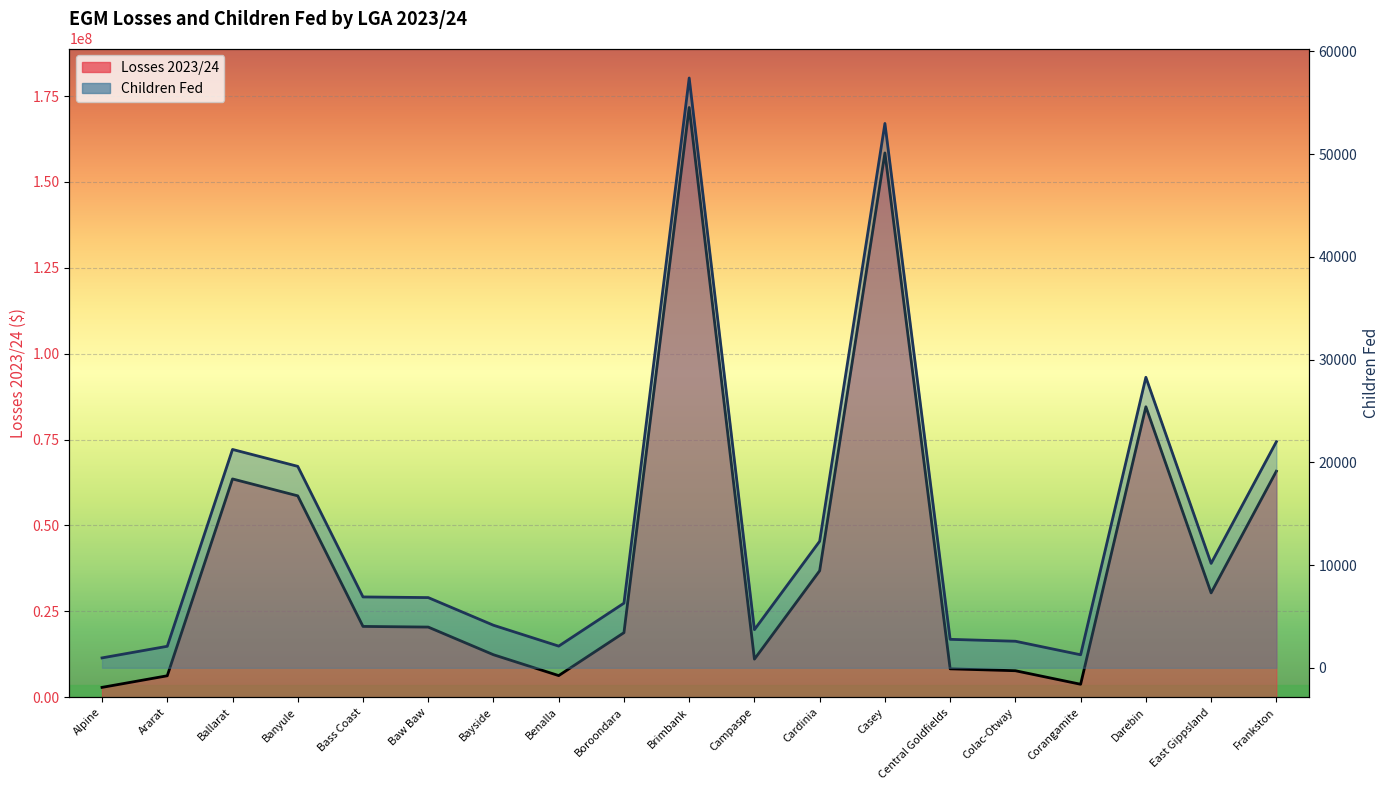

The Losses 2023/24 series shows 6256569.0 at Ararat. True or false?

True